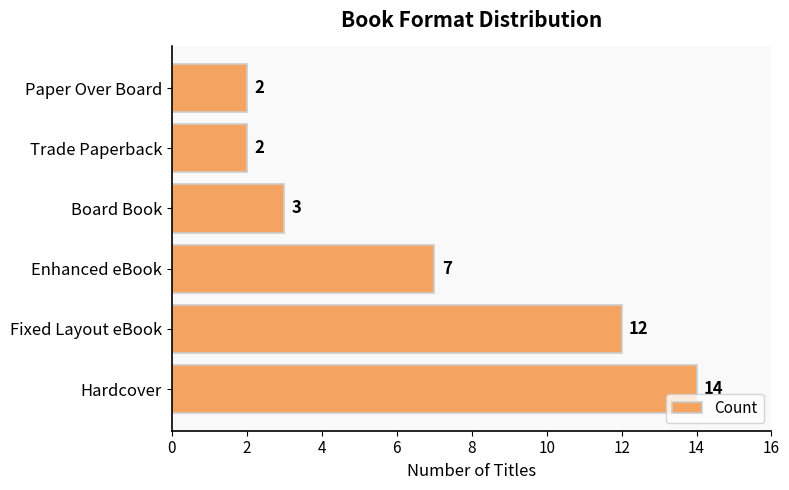

What is the difference between the second highest and second lowest values?

10